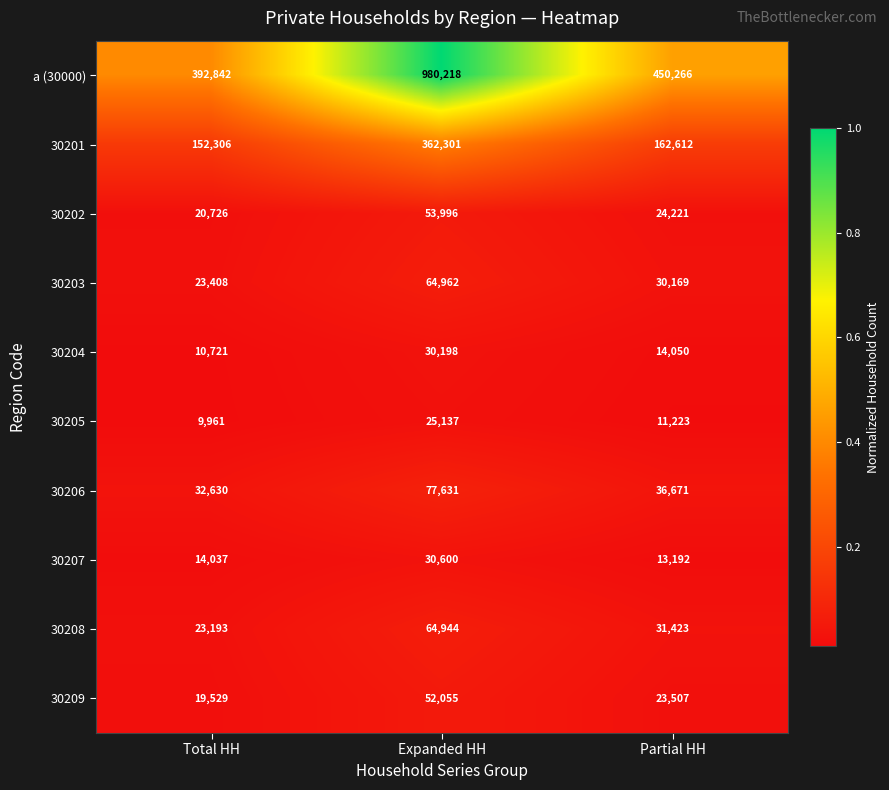

Rank the series by their maximum value, from lowest to highest.

30205, 30204, 30207, 30209, 30202, 30208, 30203, 30206, 30201, a (30000)